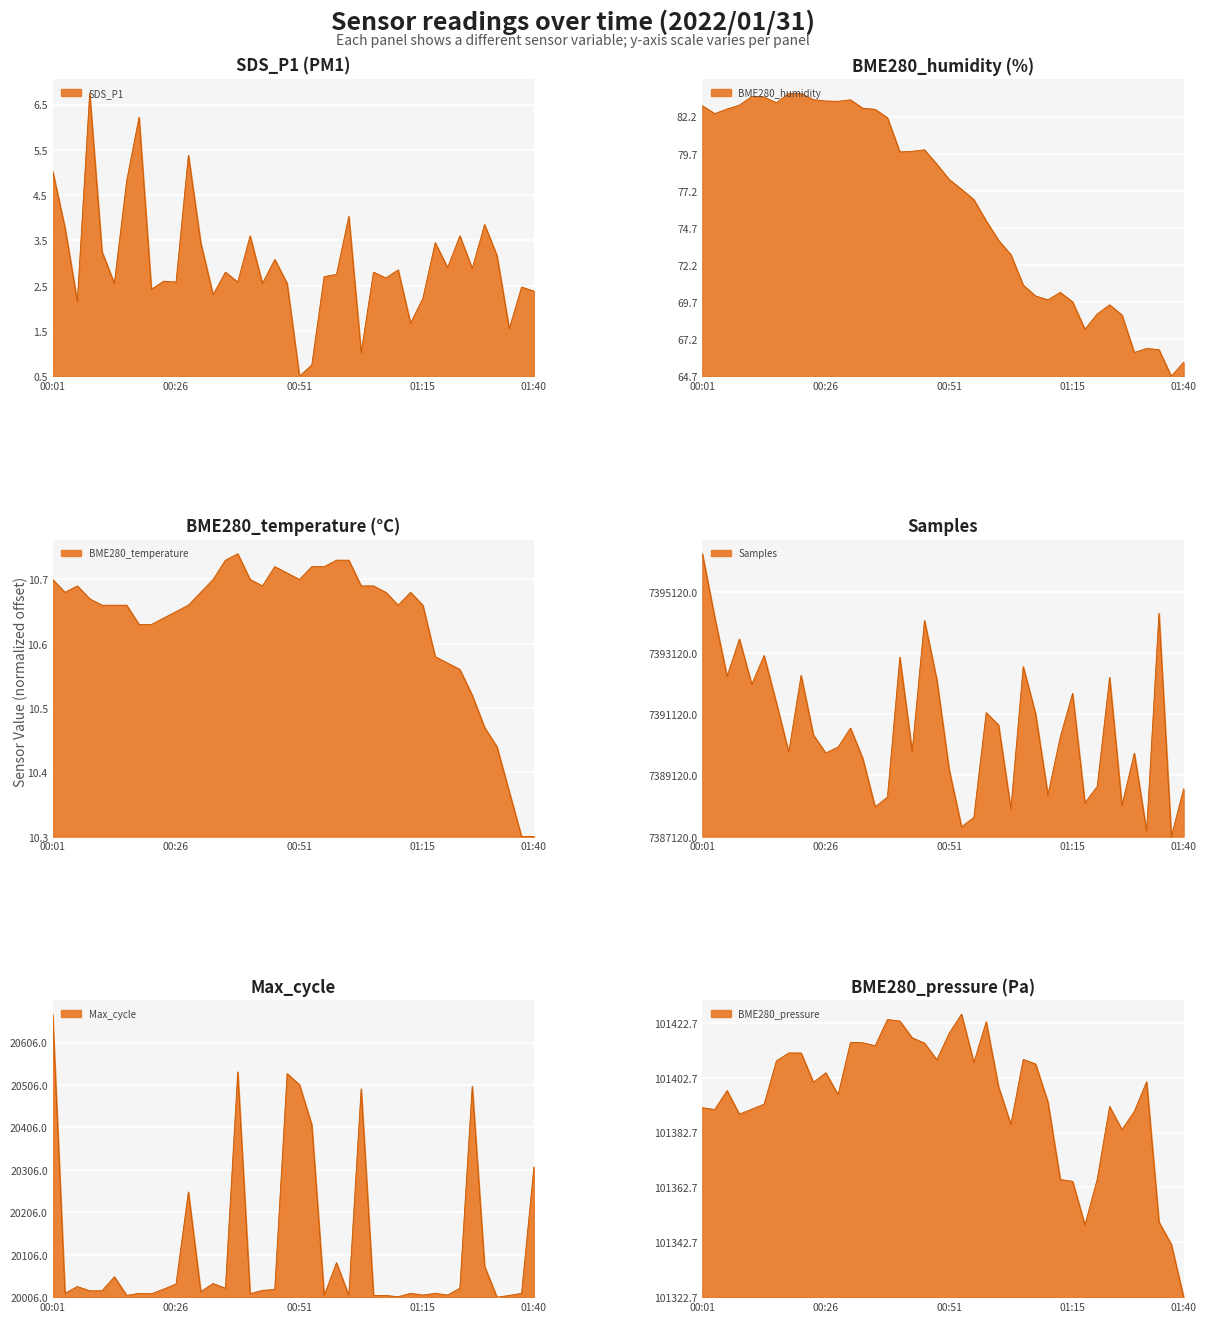

What are all the series names shown in the legend?

SDS_P1, BME280_humidity, BME280_temperature, Samples, Max_cycle, BME280_pressure